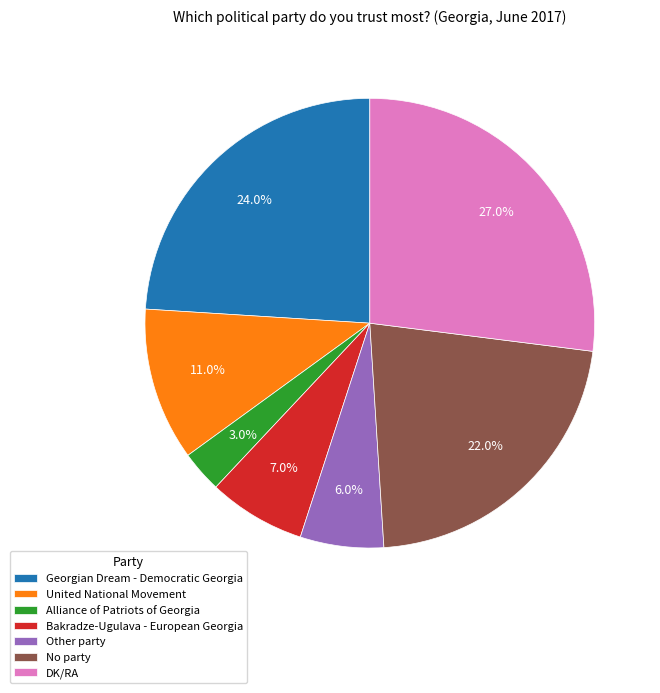

The DK/RA slice represents 39% of the pie. True or false?

False